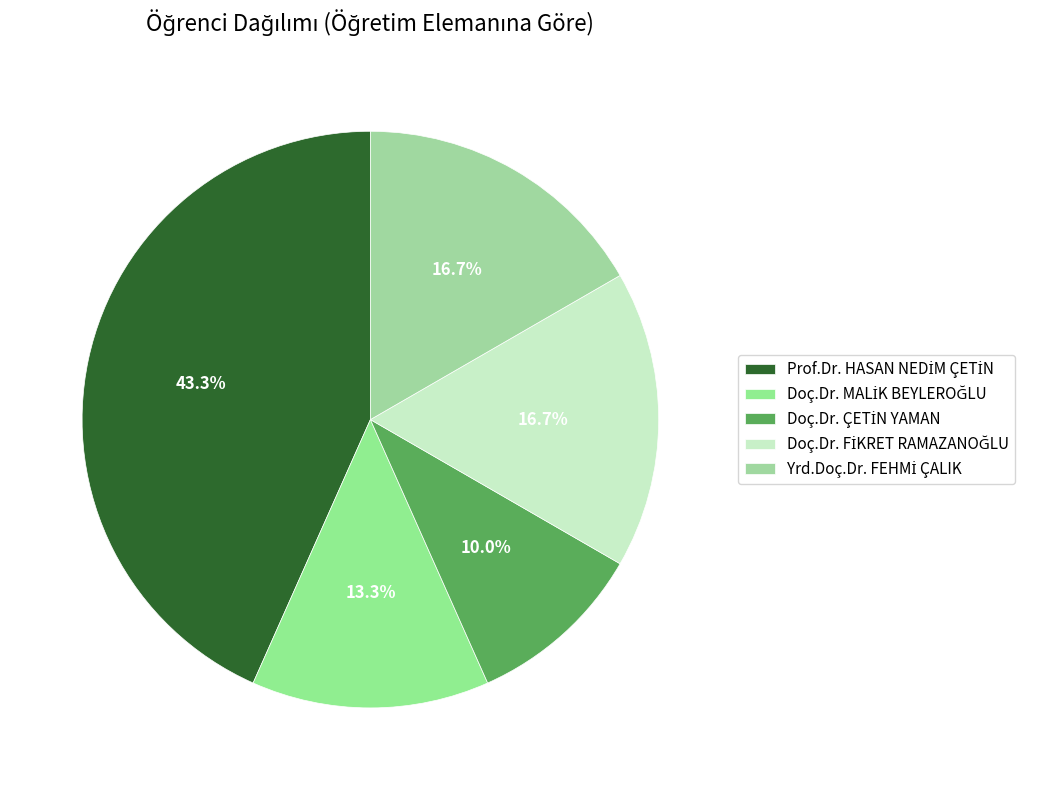

What is the ratio of the value at Doç.Dr. FİKRET RAMAZANOĞLU to the value at Yrd.Doç.Dr. FEHMİ ÇALIK?

1.0